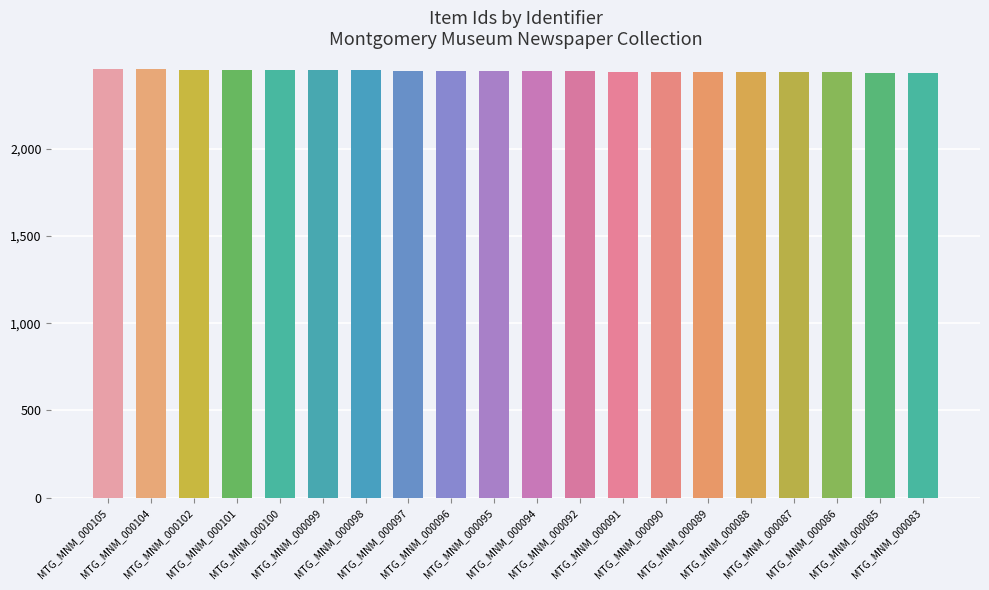

What is the average value?

2444